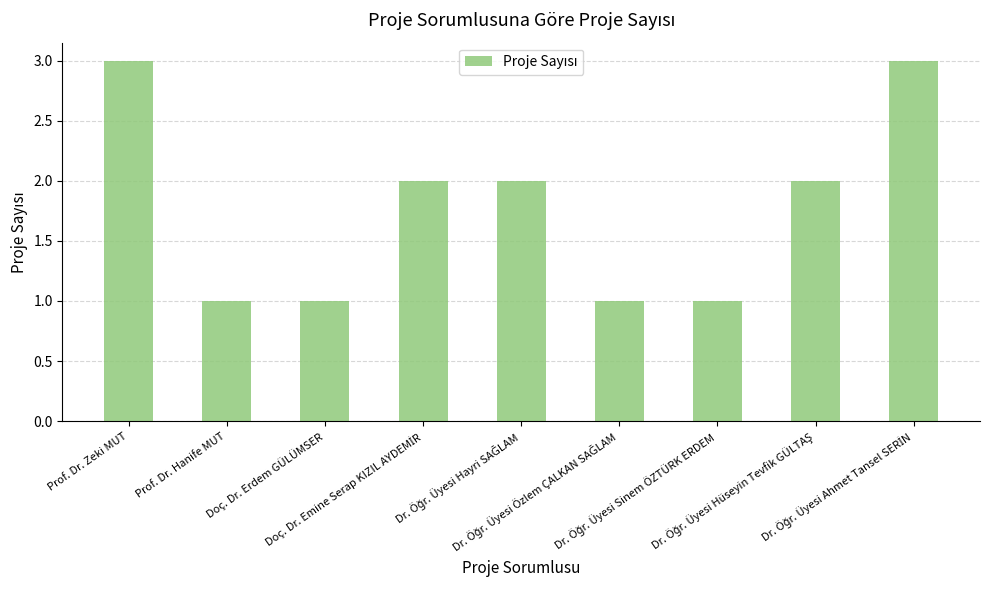

What is the difference between the second highest and minimum values?

2